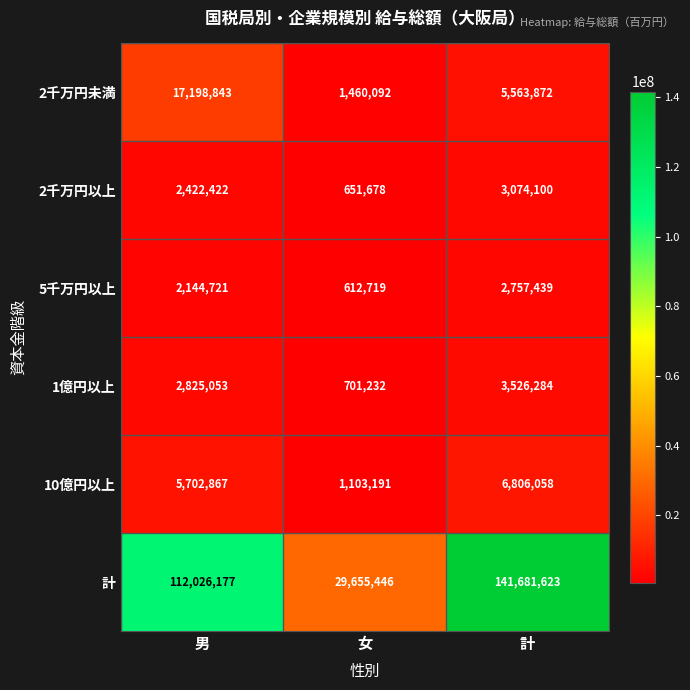

At how many categories does at least one series exceed 104923503?

2